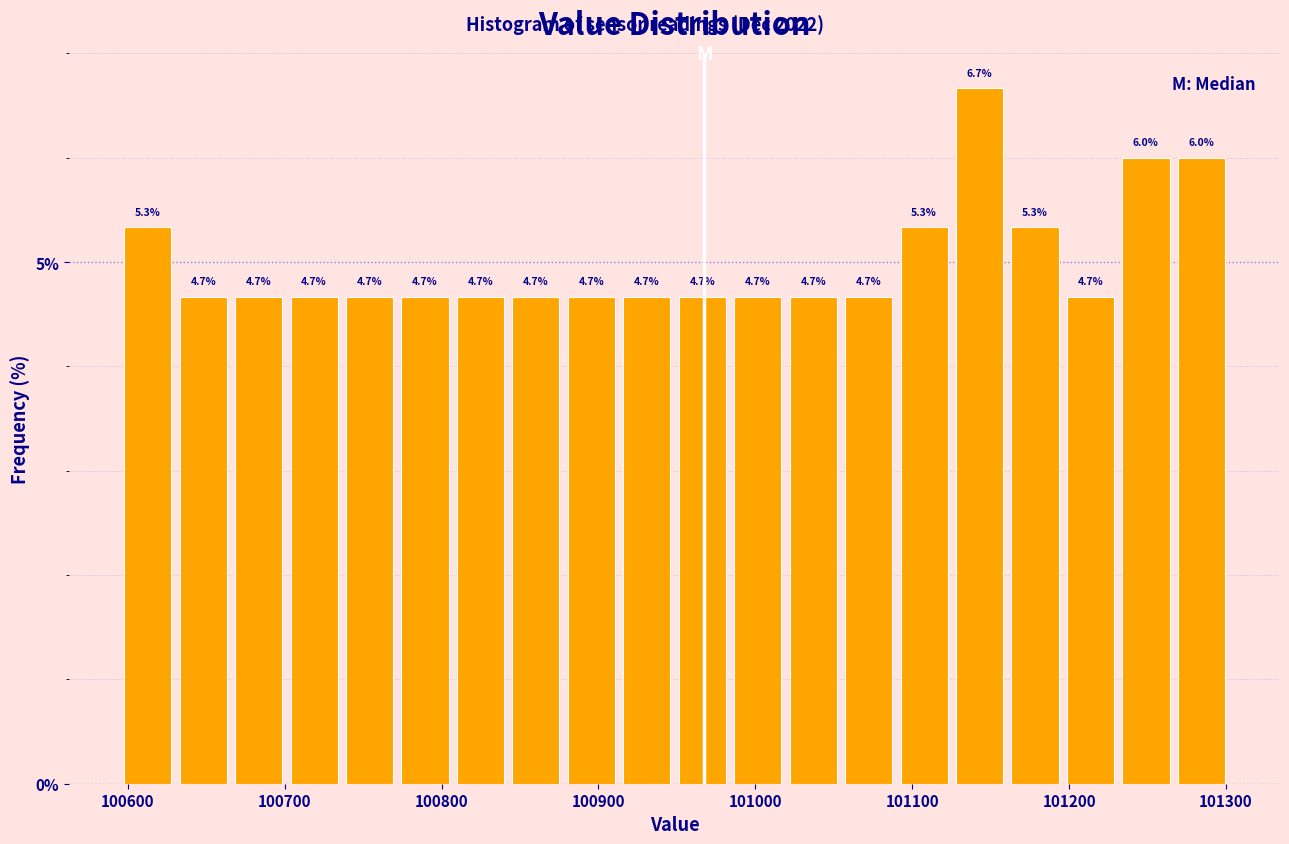

Around what value on the x-axis is the tallest bar? Give the approximate position of its centre, as read against the axis.

101140